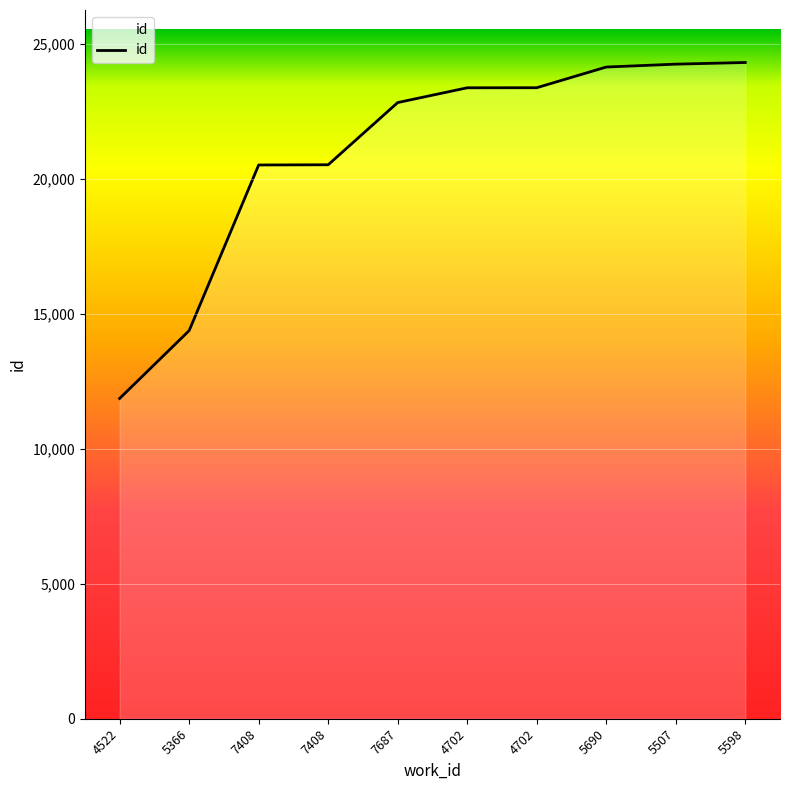

What is the ratio of the value at 7687 to the value at 5366?

1.6